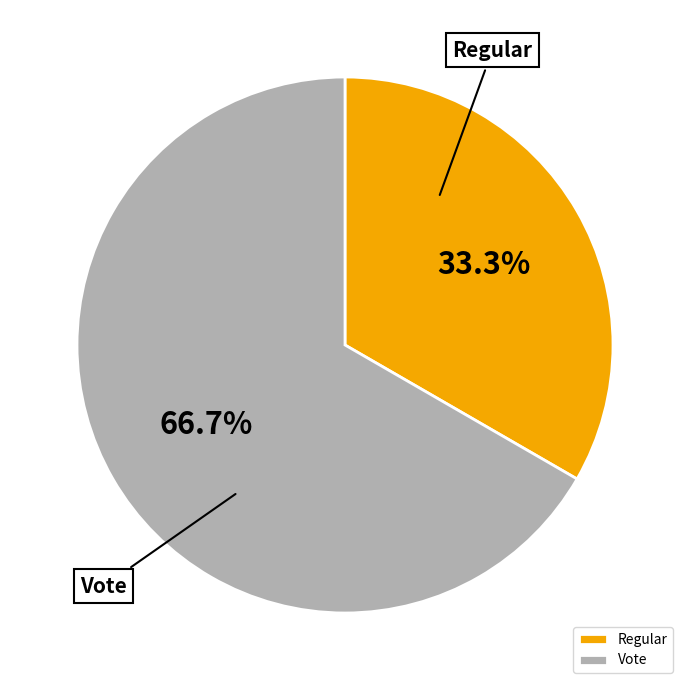

The Regular slice represents 44% of the pie. True or false?

False